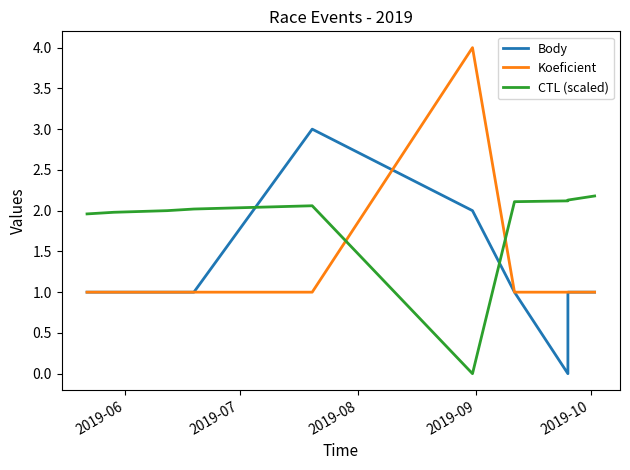

List the series in order of their overall mean, lowest first.

Body, Koeficient, CTL (scaled)